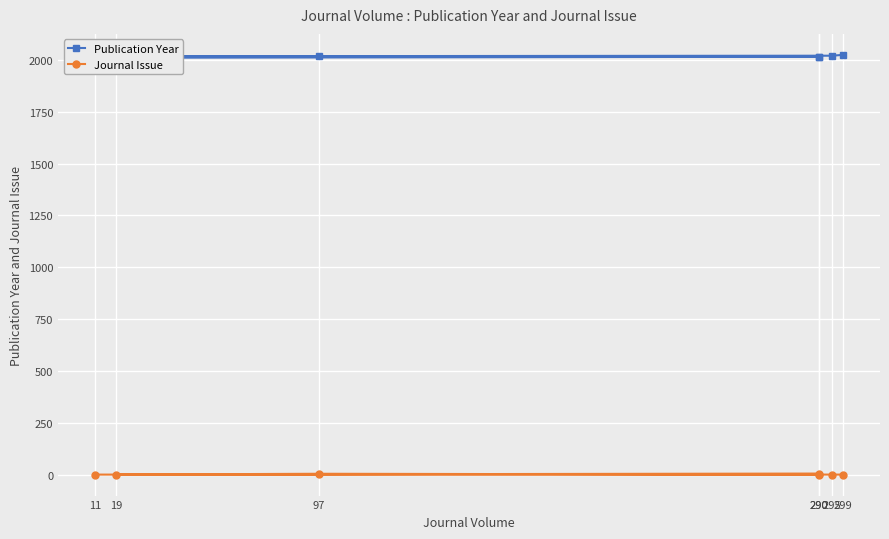

Is the value of Journal Issue at 97 greater than the value of Publication Year at 97?

No